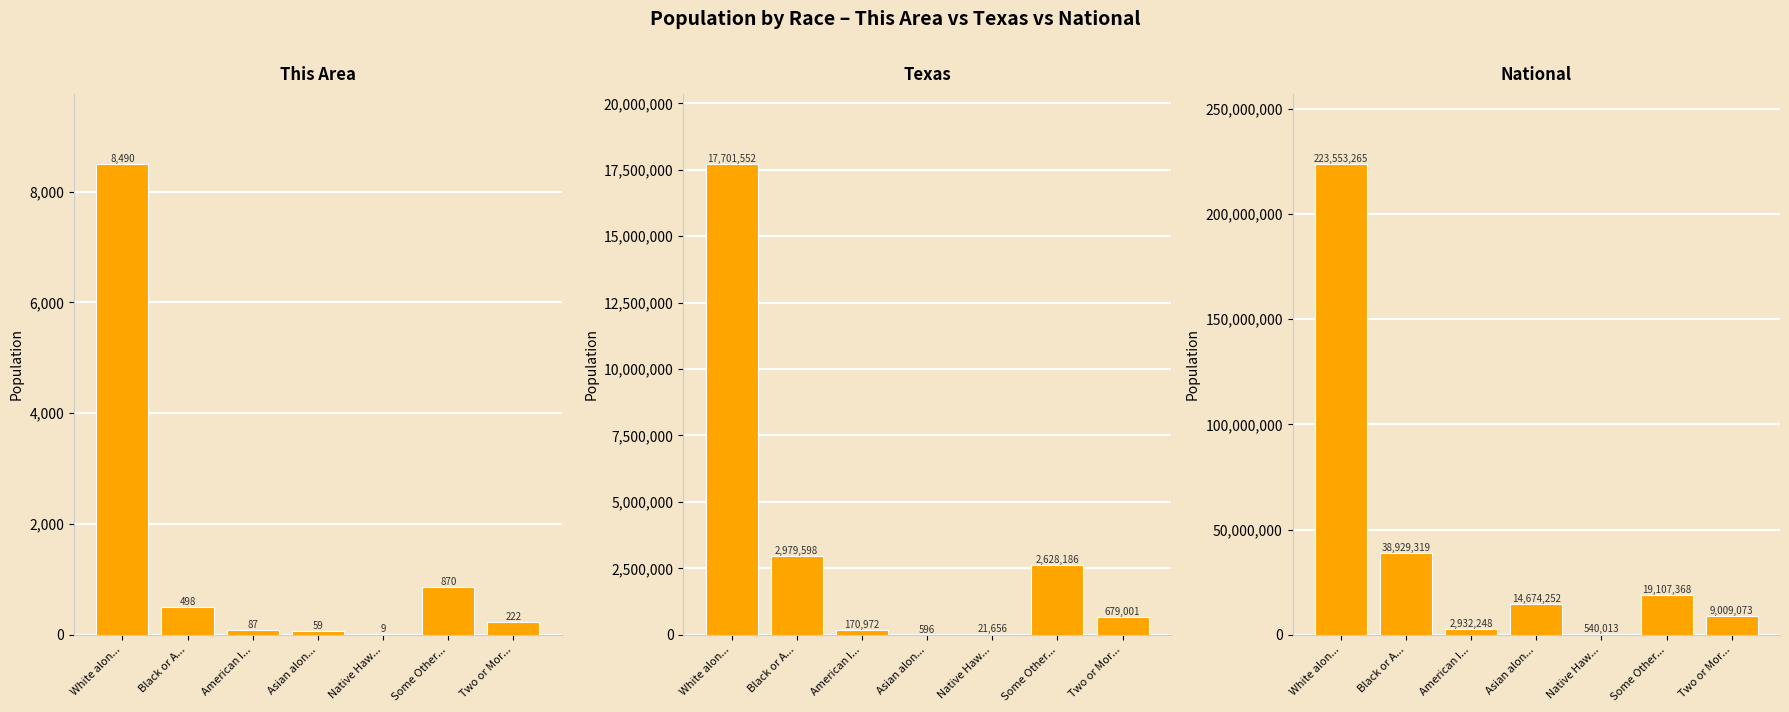

How many data points in This Area are above 222?

3